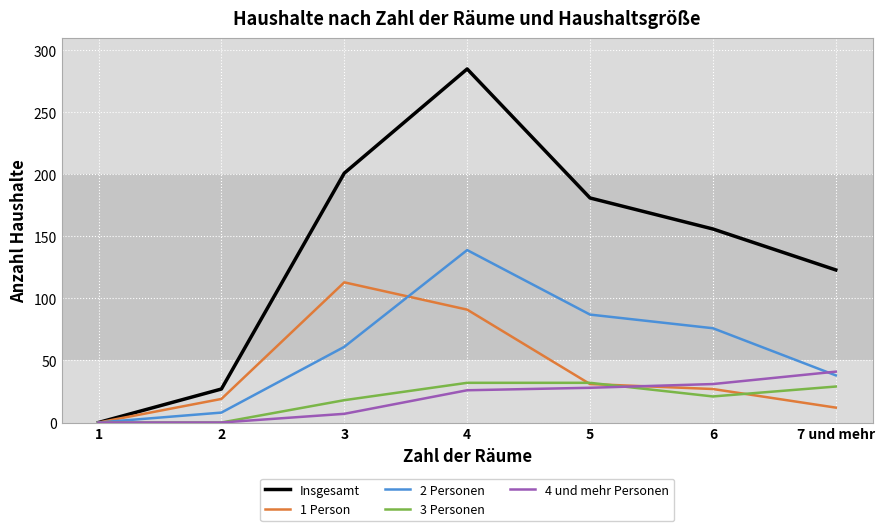

In 2 Personen, how many points are higher than both neighbors (excluding endpoints)?

1